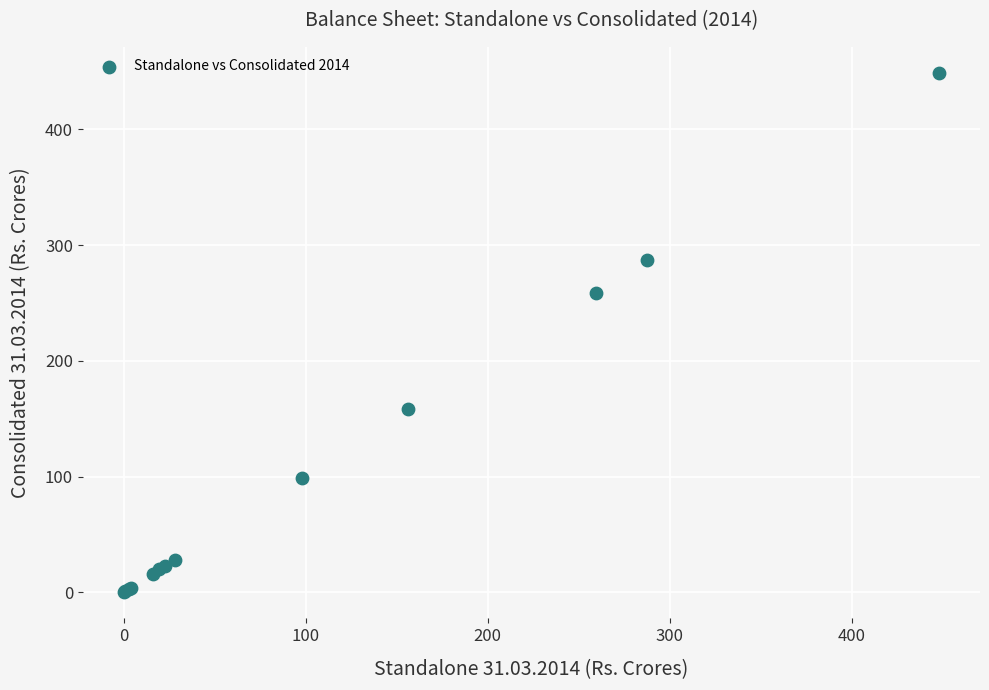

What Y value in the scatter plot is closest to 224?

258.7